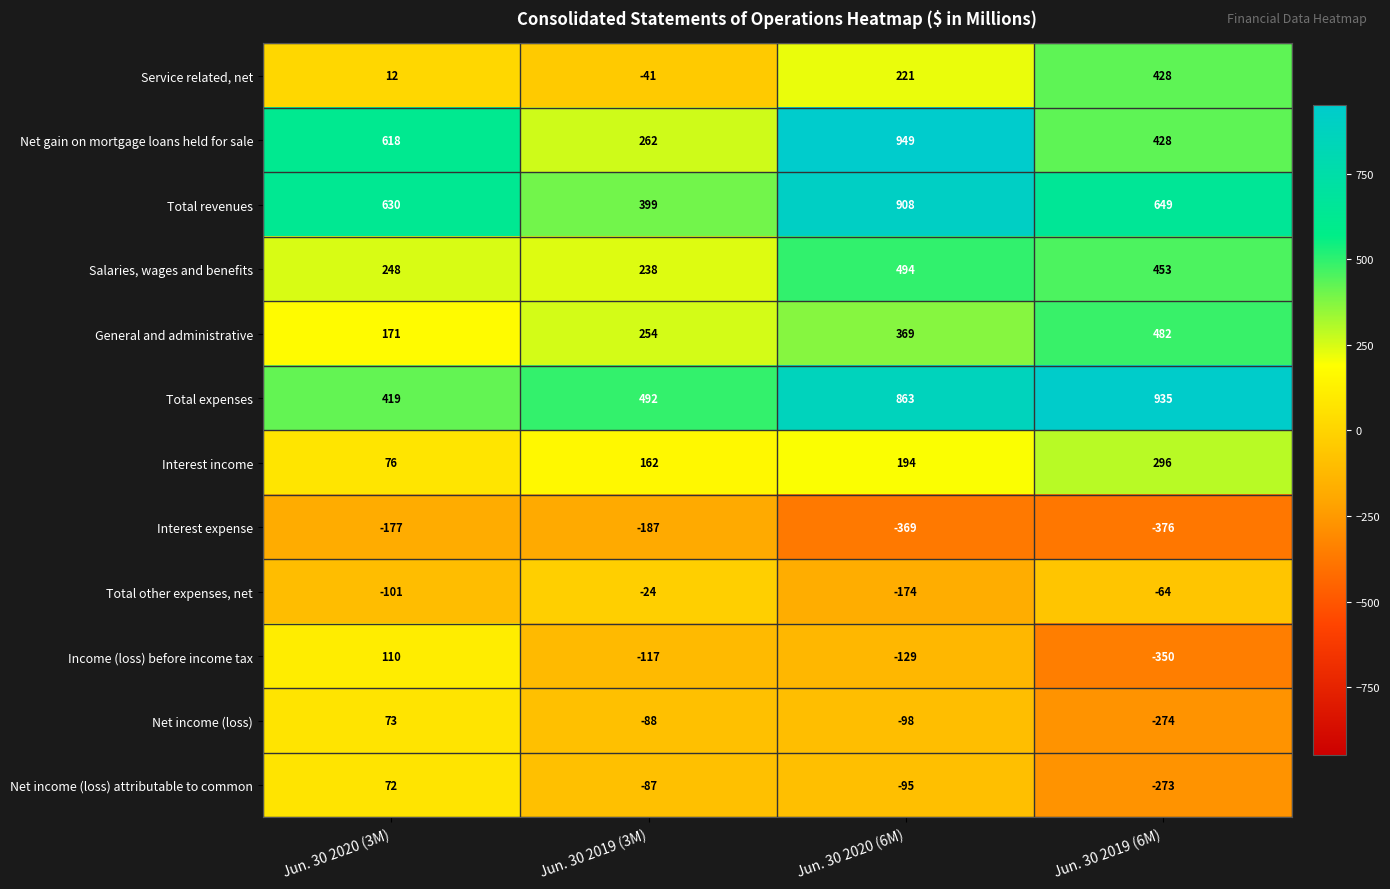

Which category has the lowest value across all series?

Jun. 30 2019 (6M)